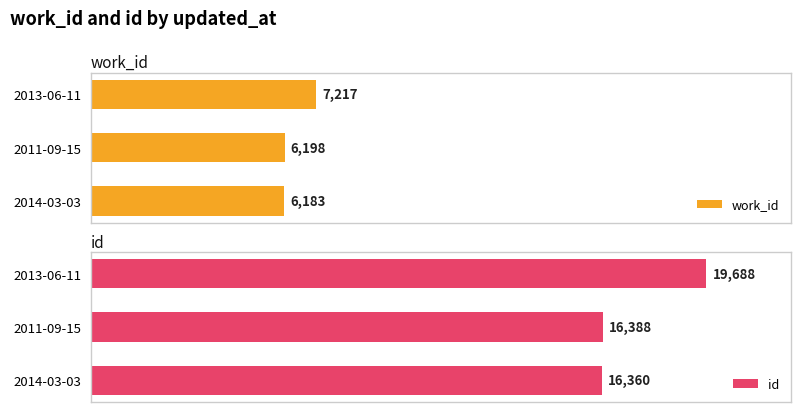

Which category has the lowest value in the work_id series?

2014-03-03